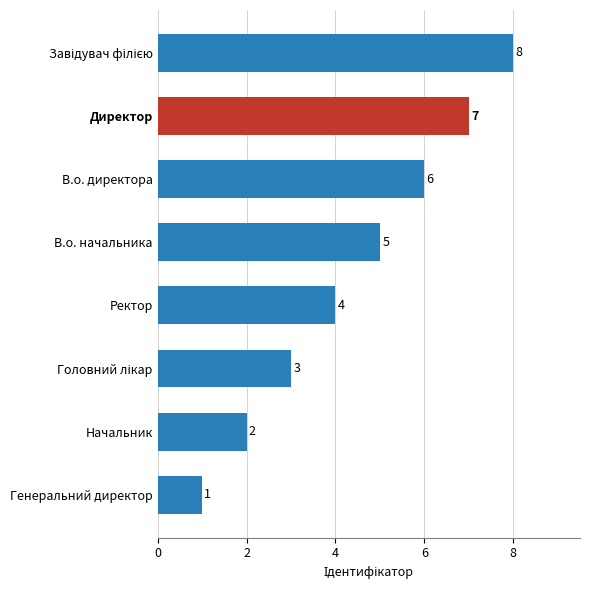

Count the number of data series in this chart.

1